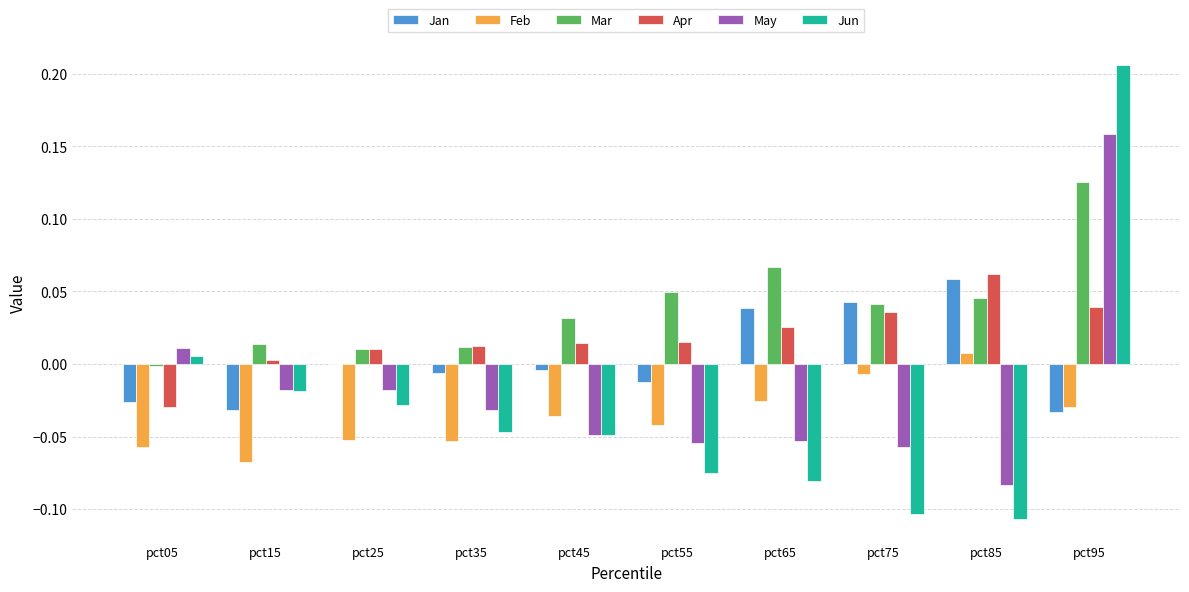

At which category is the sum across all series the highest?

pct95